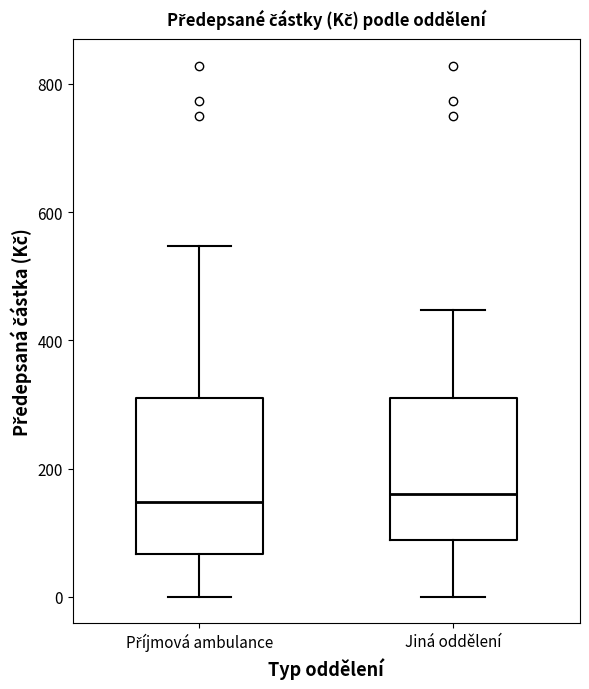

Where does the upper whisker of the box for Příjmová ambulance end on the y-axis? The values are not printed on the chart, so give them approximately, as read against the axis.

540